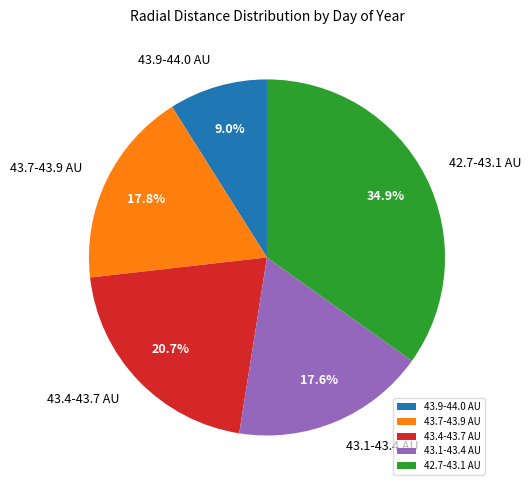

How much of the chart is everything except 43.1-43.4 AU?

82.4%